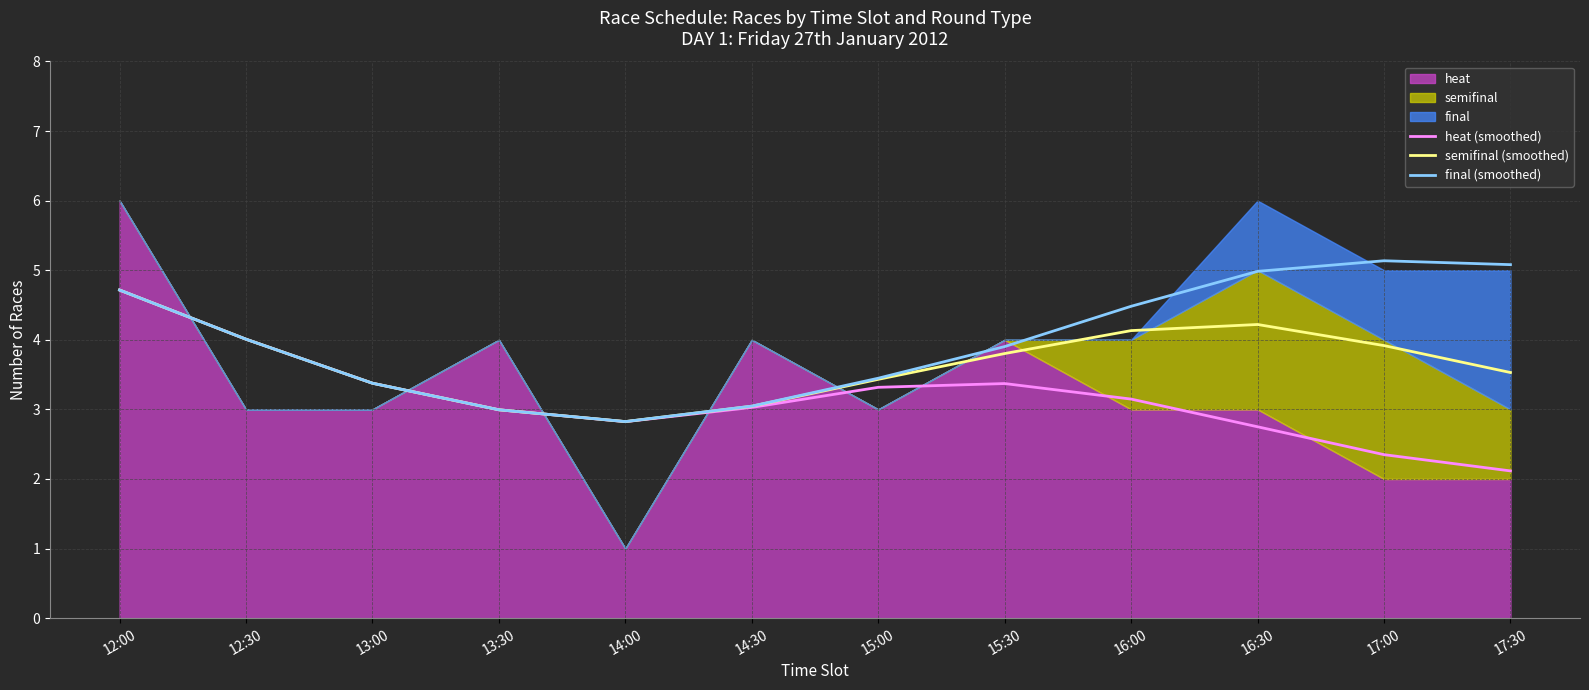

Reading right to left, extract all data points from this chart.

heat (smoothed): 2.1	2.3	2.8	3.1	3.4	3.3	3.0	2.8	3.0	3.4	4.0	4.7
semifinal (smoothed): 3.5	3.9	4.2	4.1	3.8	3.4	3.0	2.8	3.0	3.4	4.0	4.7
final (smoothed): 5.1	5.1	5.0	4.5	3.9	3.4	3.0	2.8	3.0	3.4	4.0	4.7